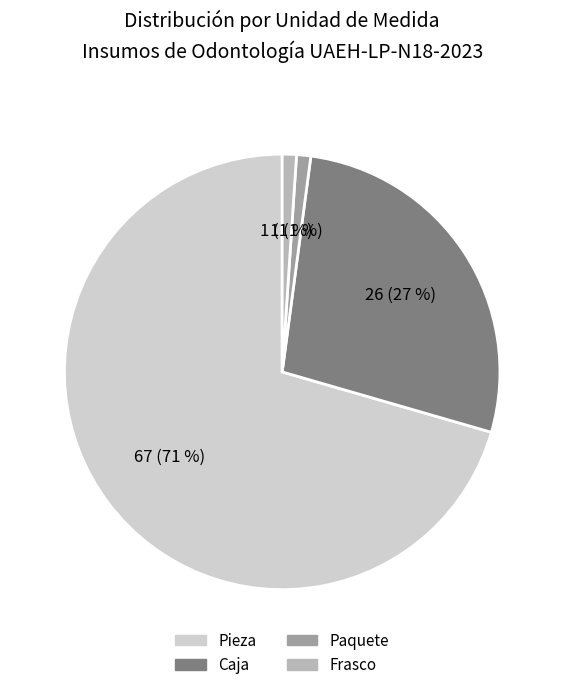

The Frasco slice represents 7% of the pie. True or false?

False